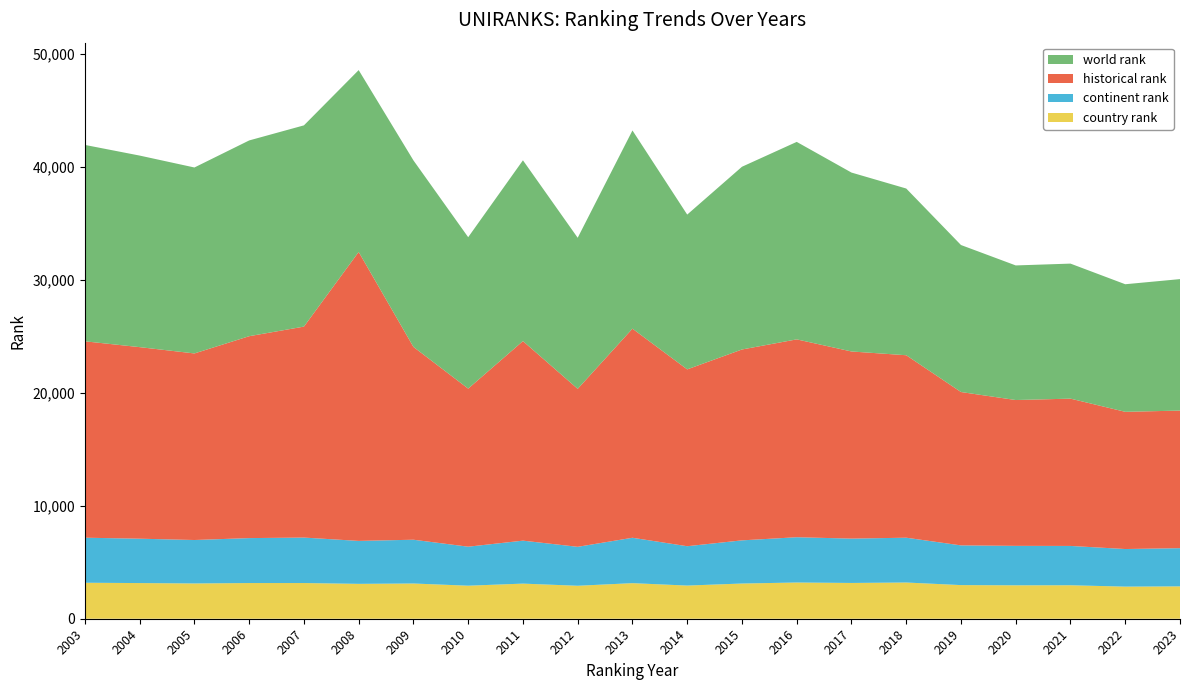

Reading left to right, transcribe all the data shown in this chart.

world rank: 2003=17395	2004=16967	2005=16471	2006=17339	2007=17825	2008=16107	2009=16522	2010=13411	2011=16014	2012=13380	2013=17557	2014=13710	2015=16185	2016=17492	2017=15846	2018=14766	2019=13021	2020=11922	2021=11960	2022=11300	2023=11645
continent rank: 2003=3990	2004=3930	2005=3848	2006=3981	2007=4027	2008=3804	2009=3878	2010=3455	2011=3806	2012=3450	2013=4021	2014=3486	2015=3824	2016=4011	2017=3928	2018=3969	2019=3517	2020=3495	2021=3483	2022=3330	2023=3383
country rank: 2003=3187	2004=3159	2005=3125	2006=3161	2007=3162	2008=3089	2009=3120	2010=2926	2011=3110	2012=2920	2013=3151	2014=2937	2015=3118	2016=3208	2017=3169	2018=3208	2019=2979	2020=2960	2021=2965	2022=2844	2023=2867
historical rank: 2003=17395	2004=16967	2005=16524	2006=17883	2007=18685	2008=25594	2009=17078	2010=14001	2011=17675	2012=13992	2013=18520	2014=15663	2015=16906	2016=17525	2017=16575	2018=16162	2019=13584	2020=12916	2021=13046	2022=12153	2023=12186